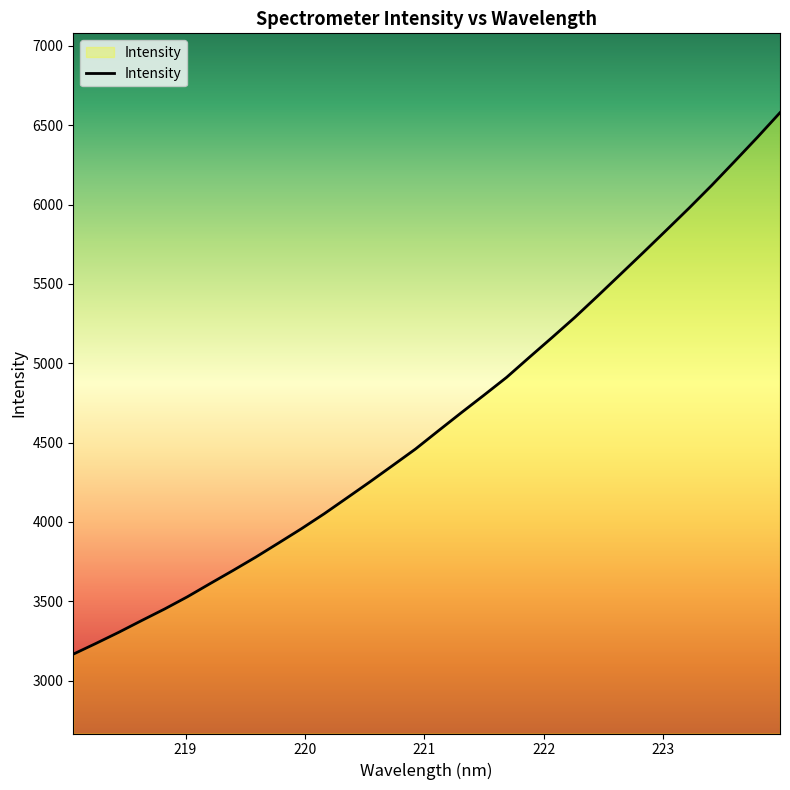

Count the number of values greater than 4574.

16